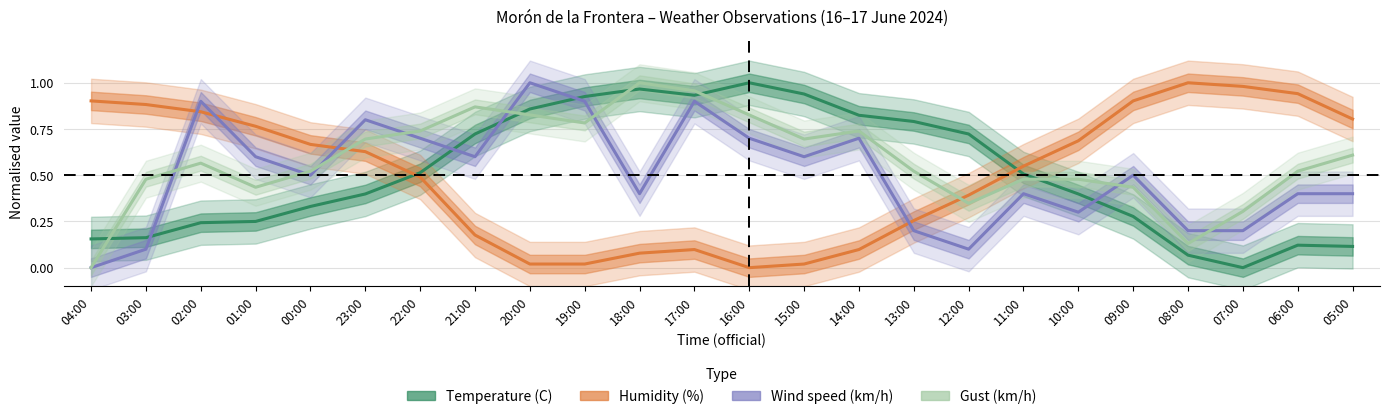

What is the greatest value displayed?

1.0